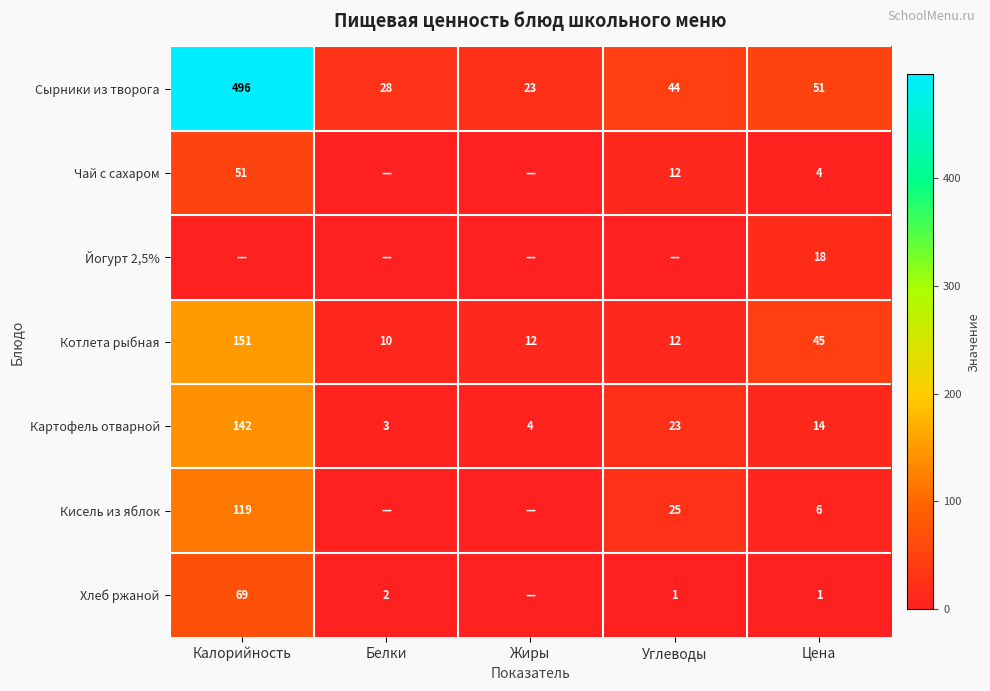

Is it true that Котлета рыбная equals 69 at Цена?

False